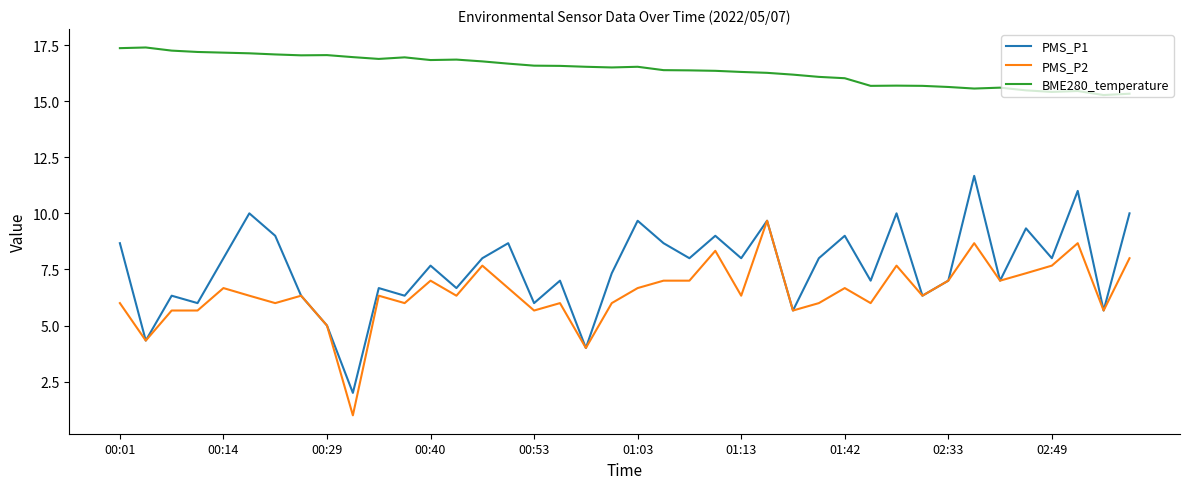

Which series has the largest range (max minus min)?

PMS_P1